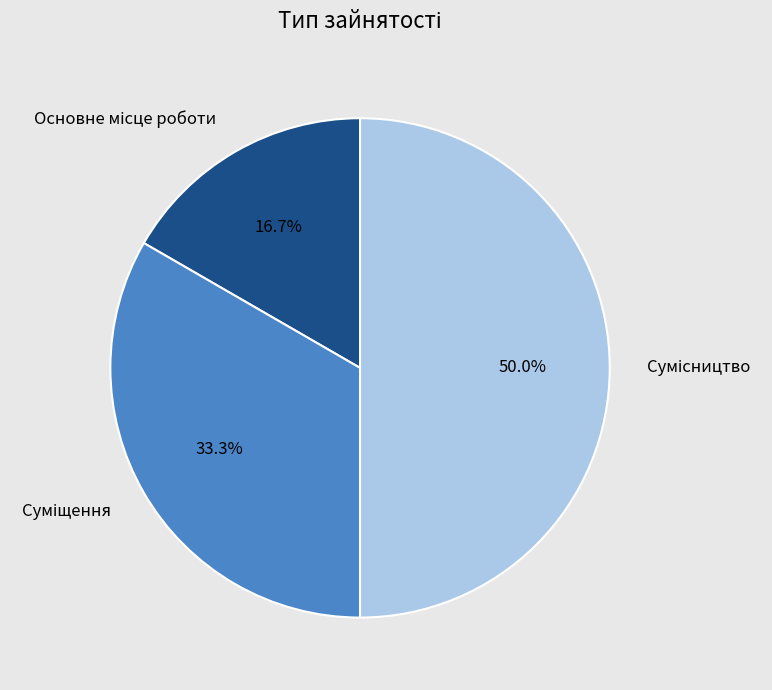

What is the ratio of the value at Основне місце роботи to the value at Сумісництво?

0.3